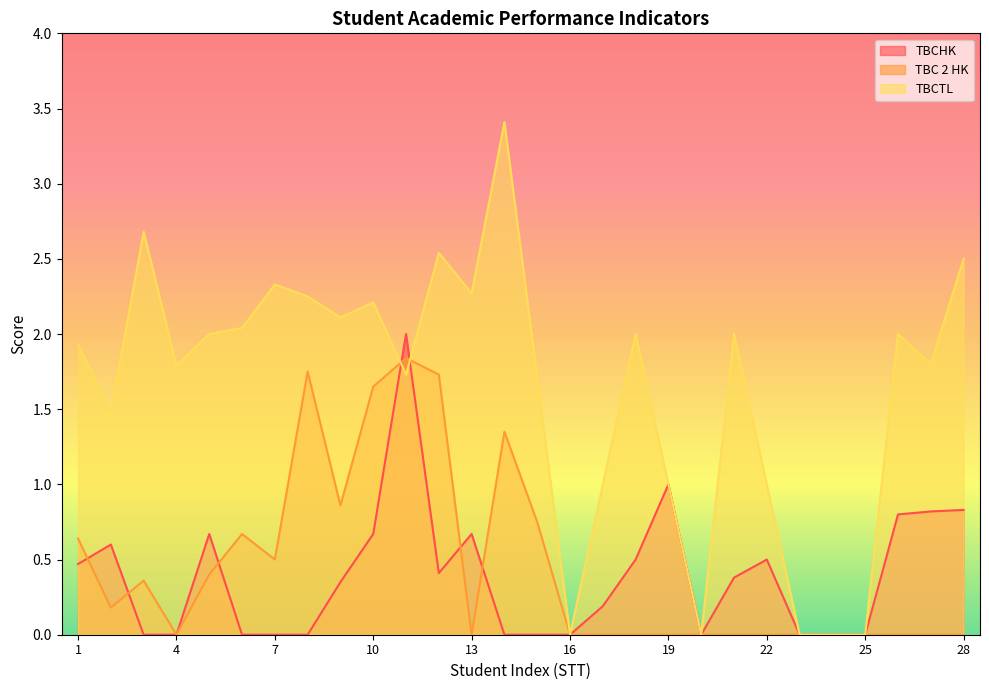

How many interior local peaks does the TBCHK series have?

6